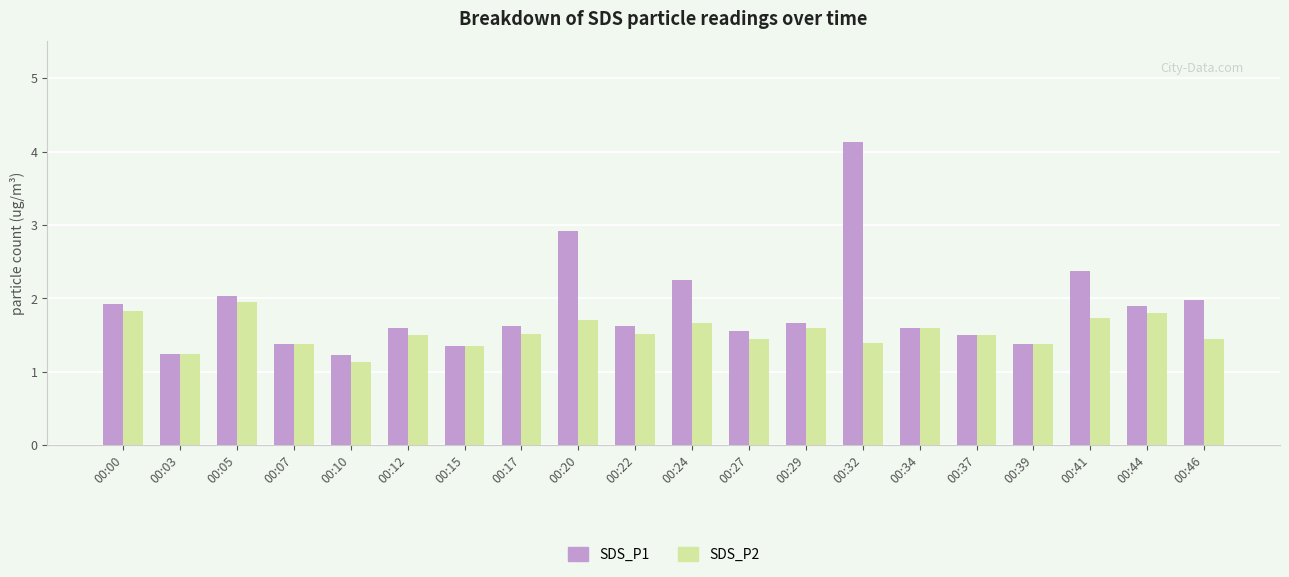

True or false: SDS_P1 has a value of 4.1 at 00:41.

False